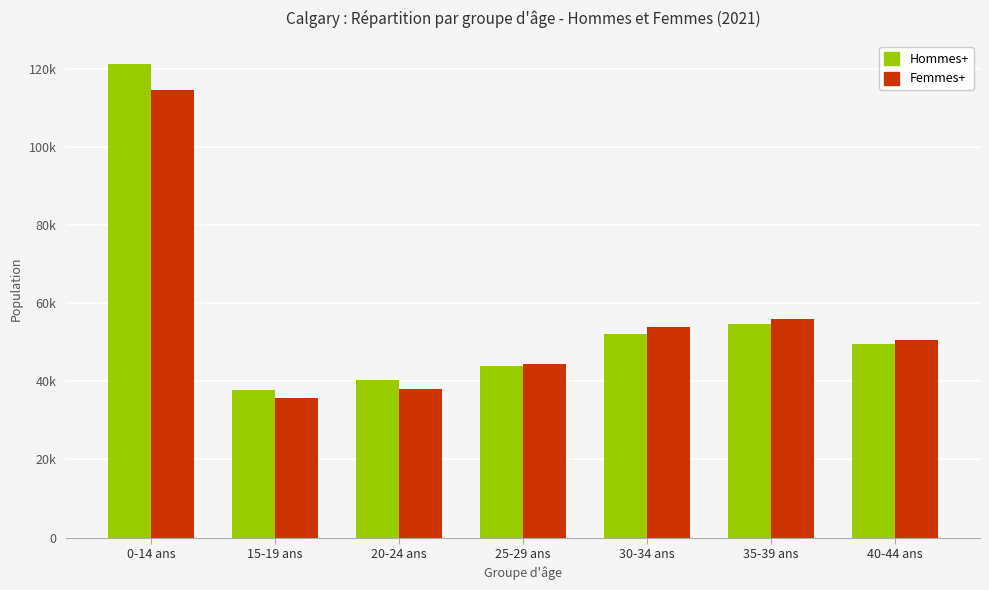

What are all the series names shown in the legend?

Hommes+, Femmes+